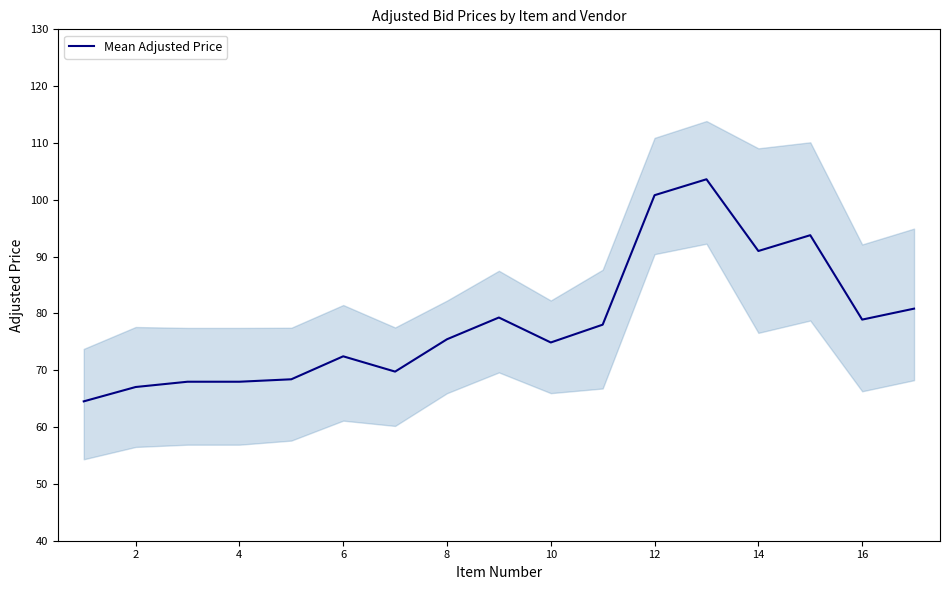

What is the difference between the second highest and minimum values?

36.3